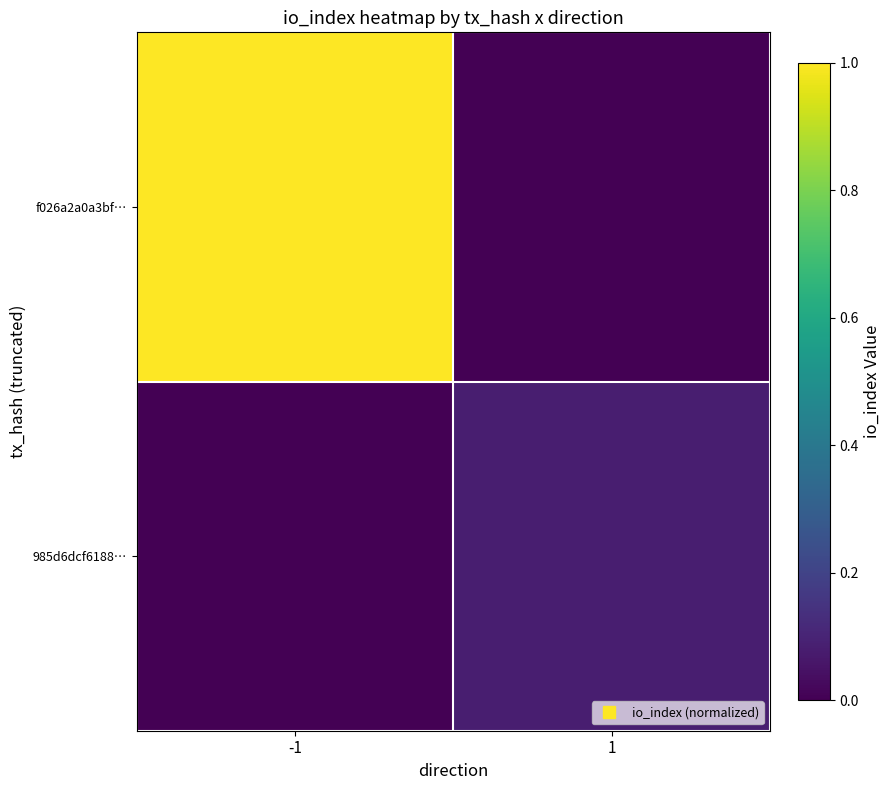

Reading left to right, what are all the values shown in this chart?

f026a2a0a3bf…: -1=1.0	1=0.0
985d6dcf6188…: -1=0.0	1=0.1